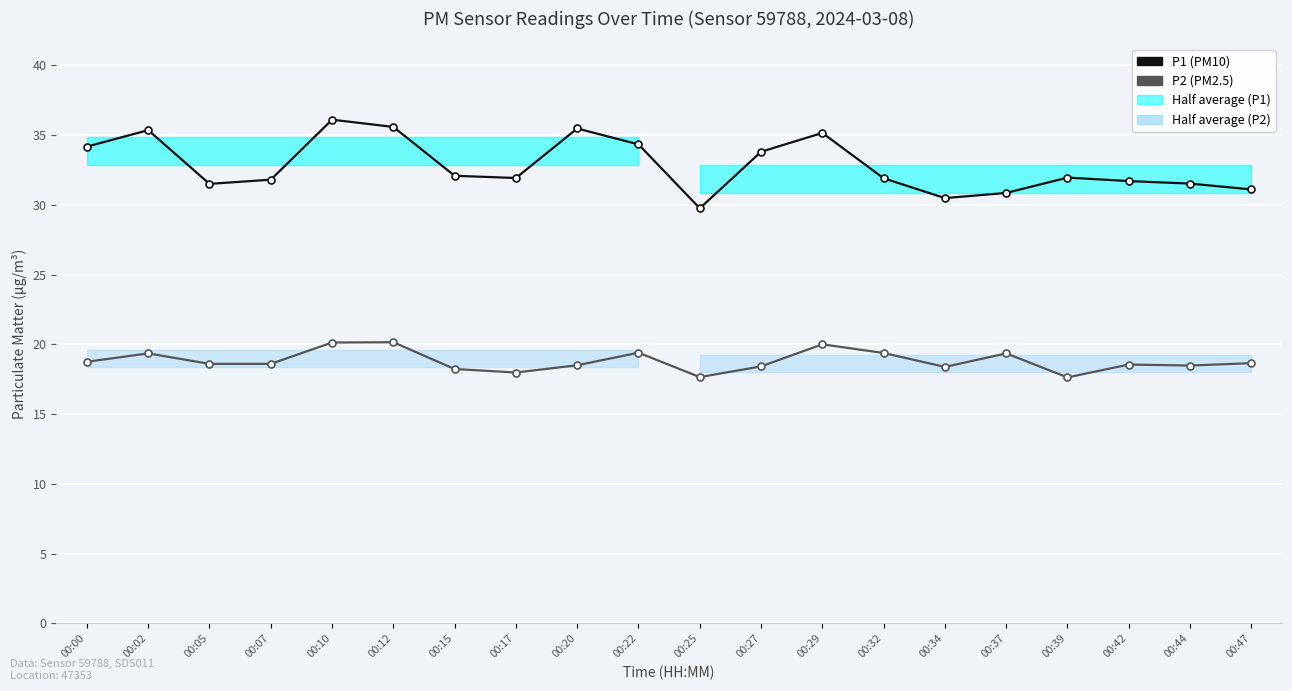

What is the average value of the P2 (PM2.5) series?

18.8